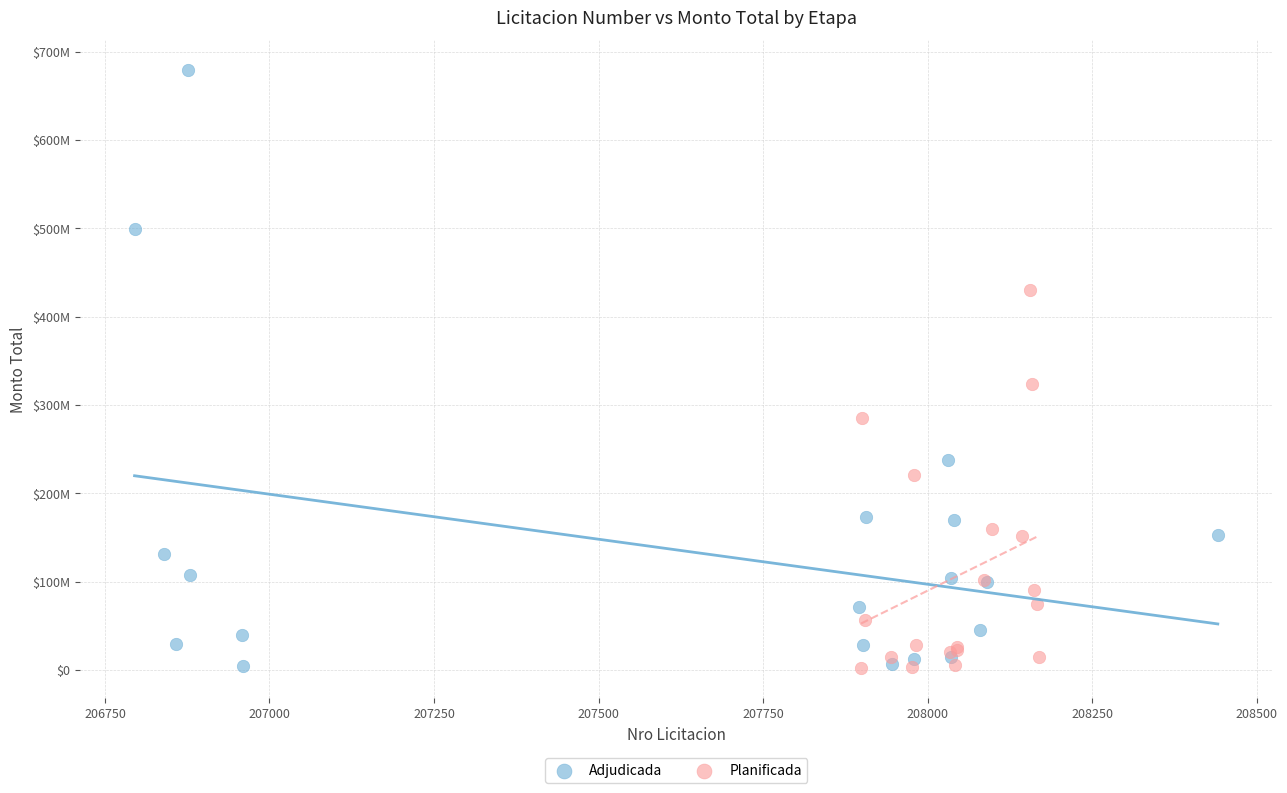

What are all the series names shown in the legend?

Adjudicada, Planificada